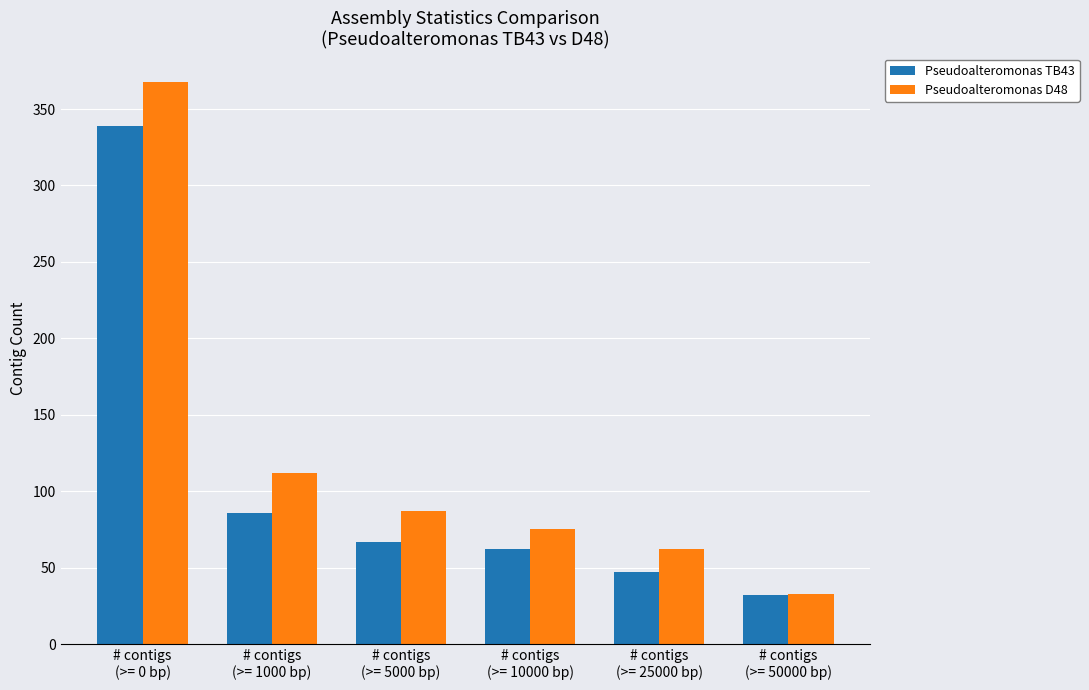

How many groups of bars are there?

6